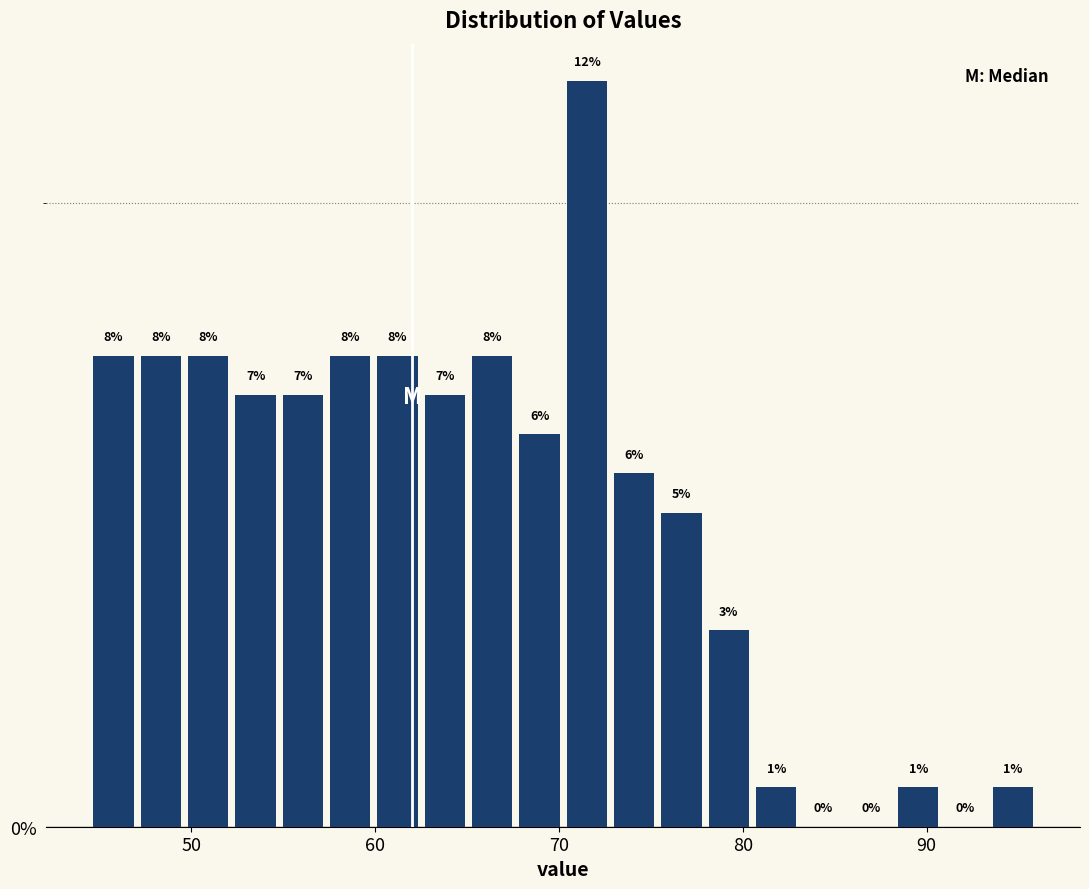

Read against the x-axis, roughly where is the centre of the tallest bar?

72